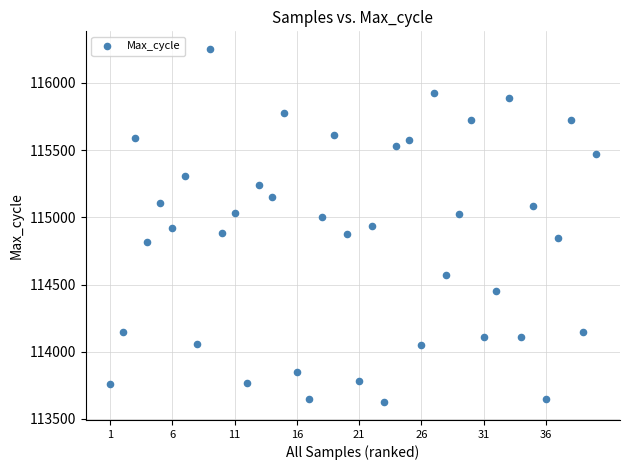

What is the range of Y values (max minus min)?

2628